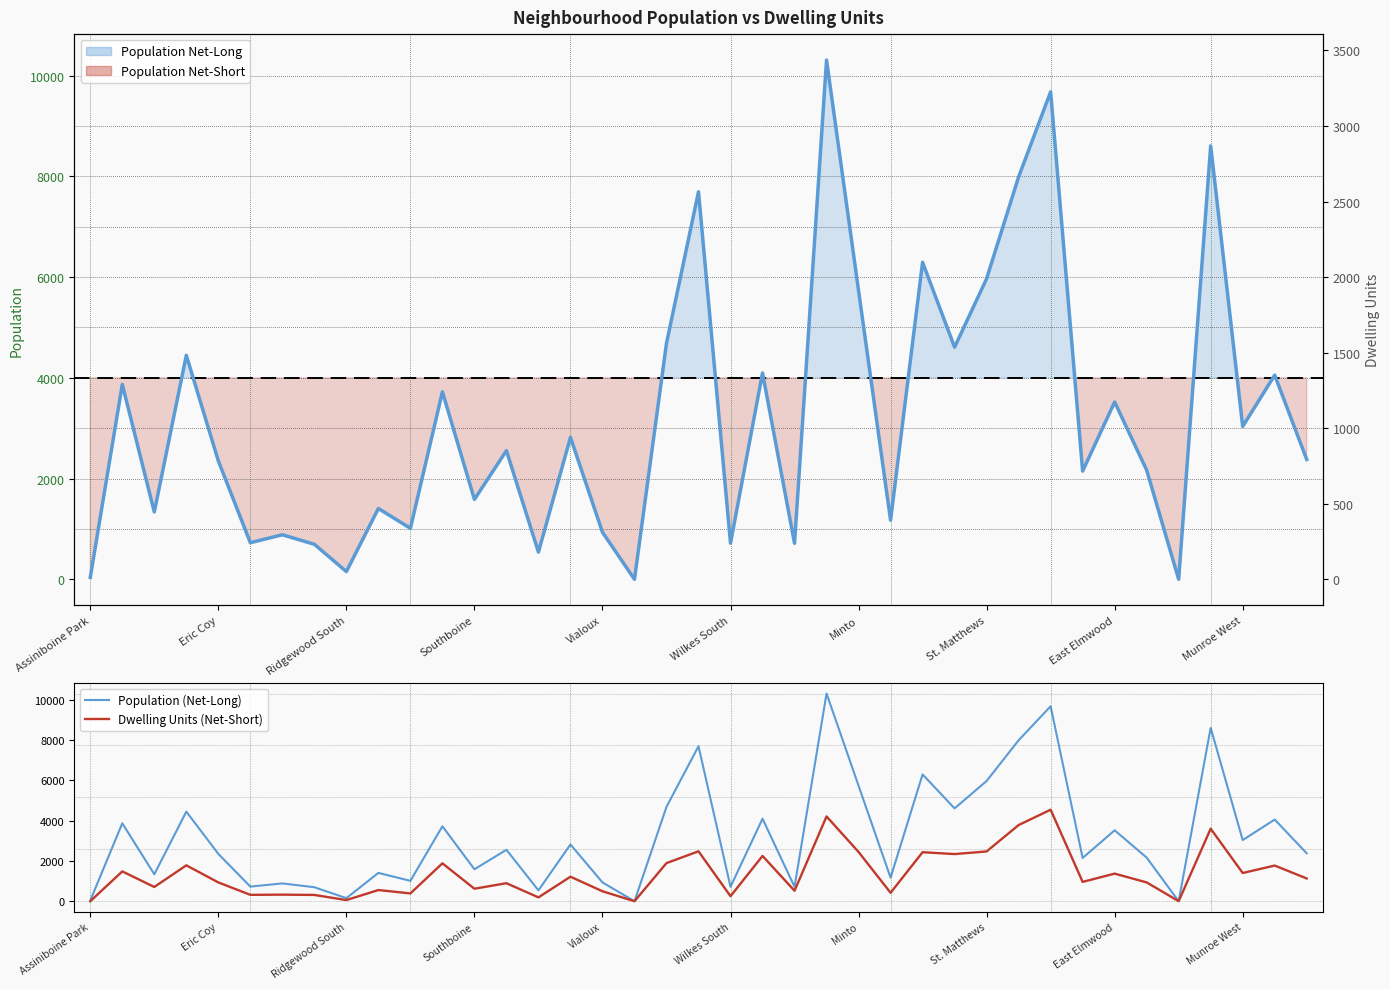

How many values in the Population (Net-Long) series exceed 2379?

19